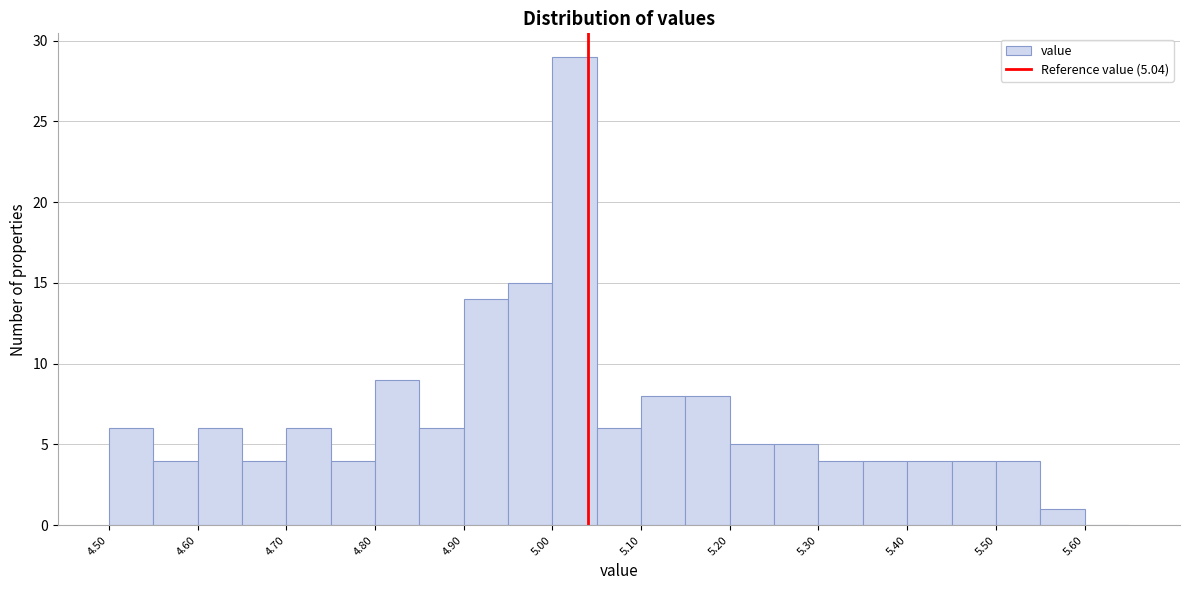

Which range on the x-axis has the tallest bar?

5.00 to 5.05